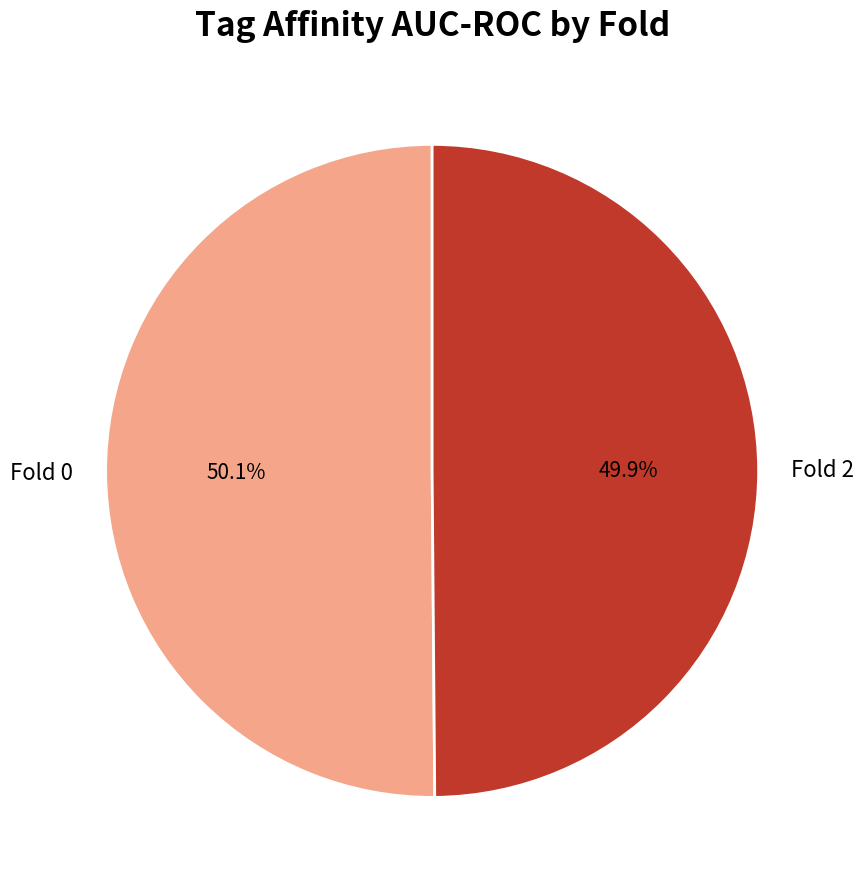

Is there any slice that represents more than half of the pie?

Yes